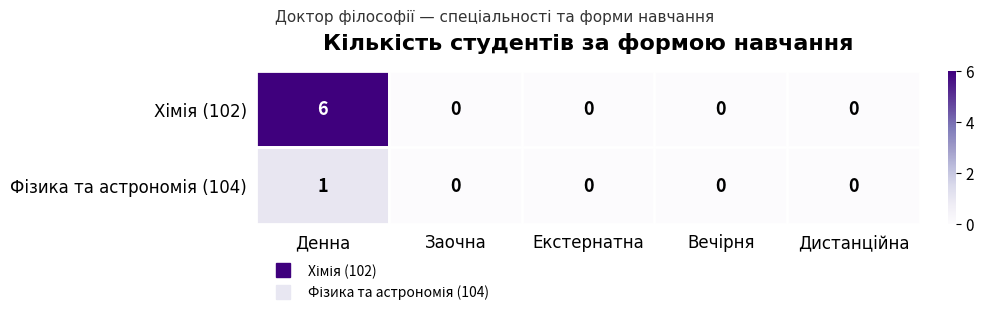

What is the total value across all series at Денна?

7